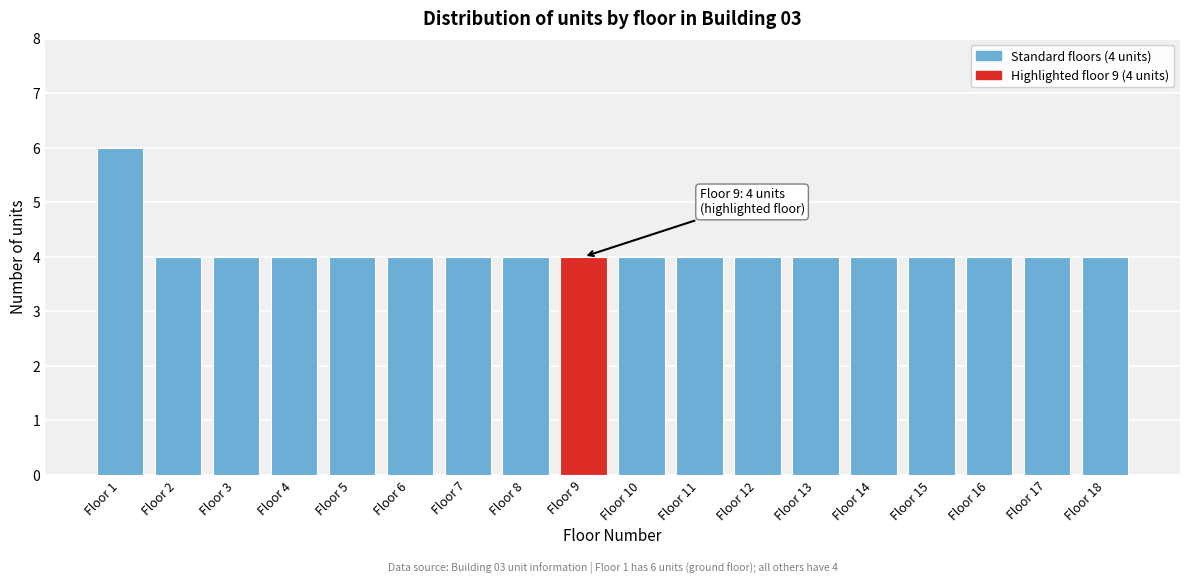

Reading left to right, transcribe all the data shown in this chart.

Floor 1=6	Floor 2=4	Floor 3=4	Floor 4=4	Floor 5=4	Floor 6=4	Floor 7=4	Floor 8=4	Floor 9=4	Floor 10=4	Floor 11=4	Floor 12=4	Floor 13=4	Floor 14=4	Floor 15=4	Floor 16=4	Floor 17=4	Floor 18=4